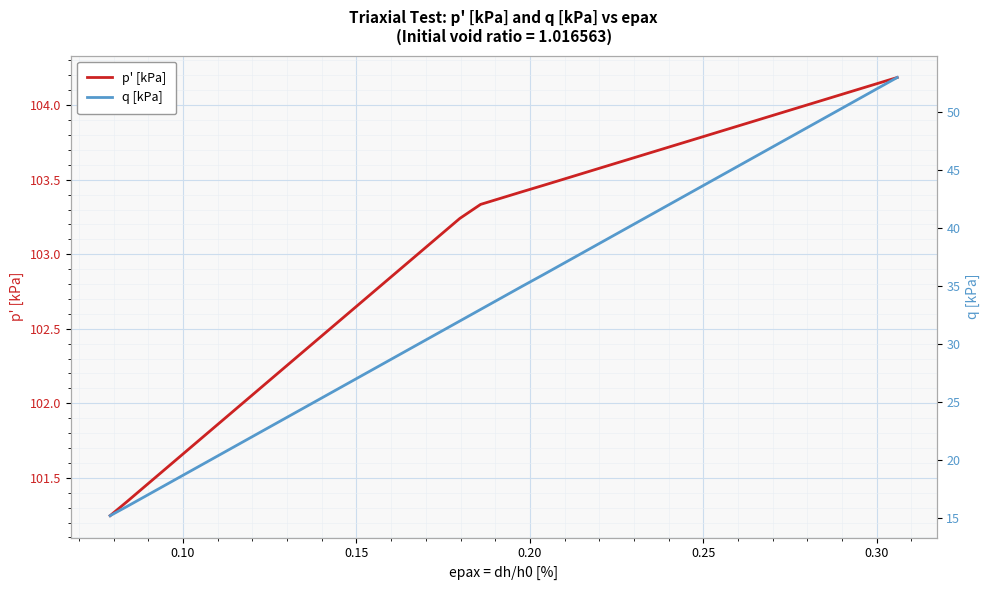

True or false: q [kPa] has more than 1 interior local peaks.

False